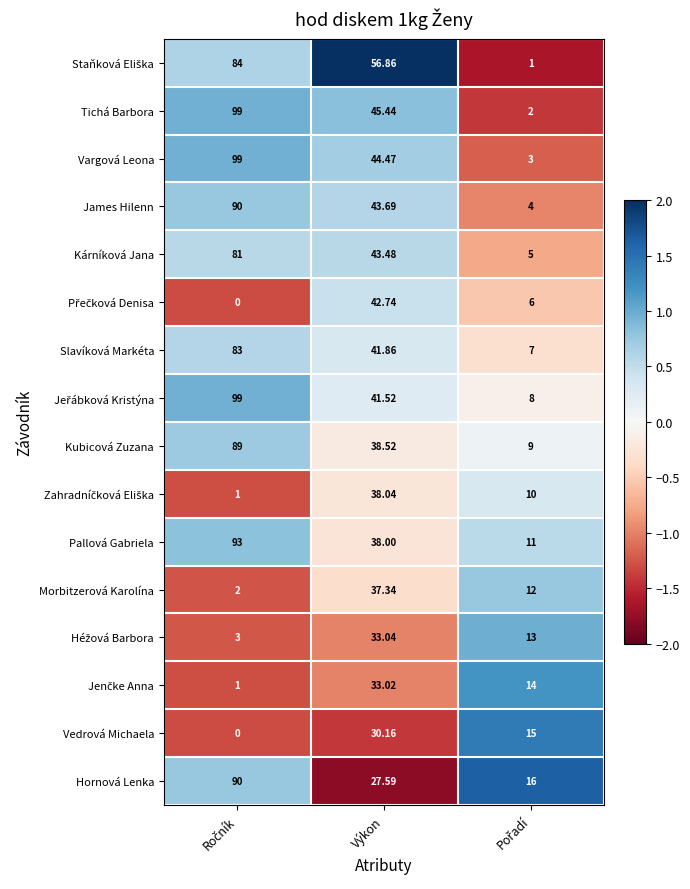

Which series has the largest range (max minus min)?

Tichá Barbora